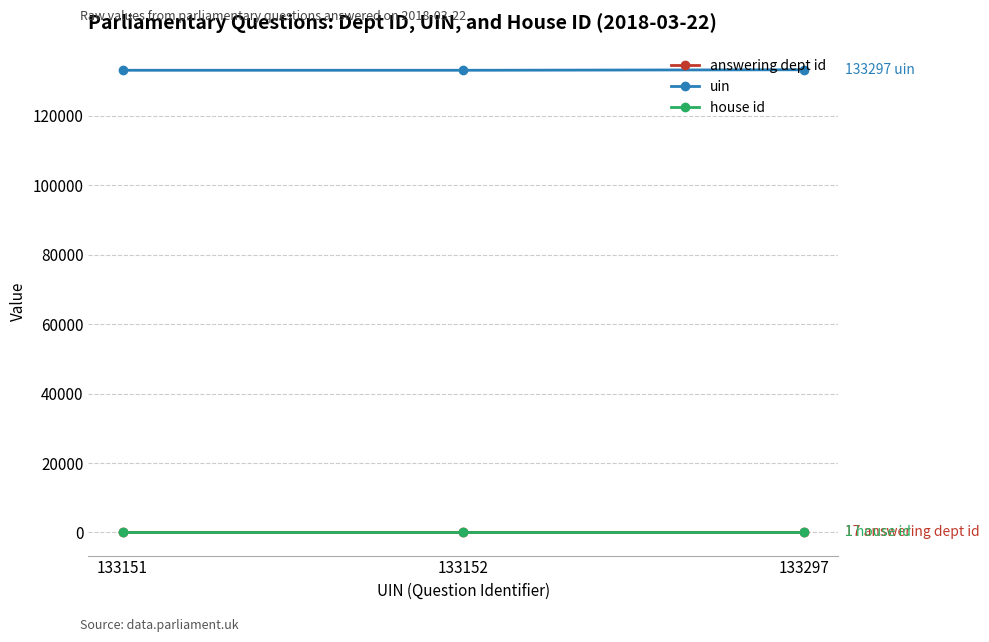

Is it true that house id equals 1 at 133152?

True